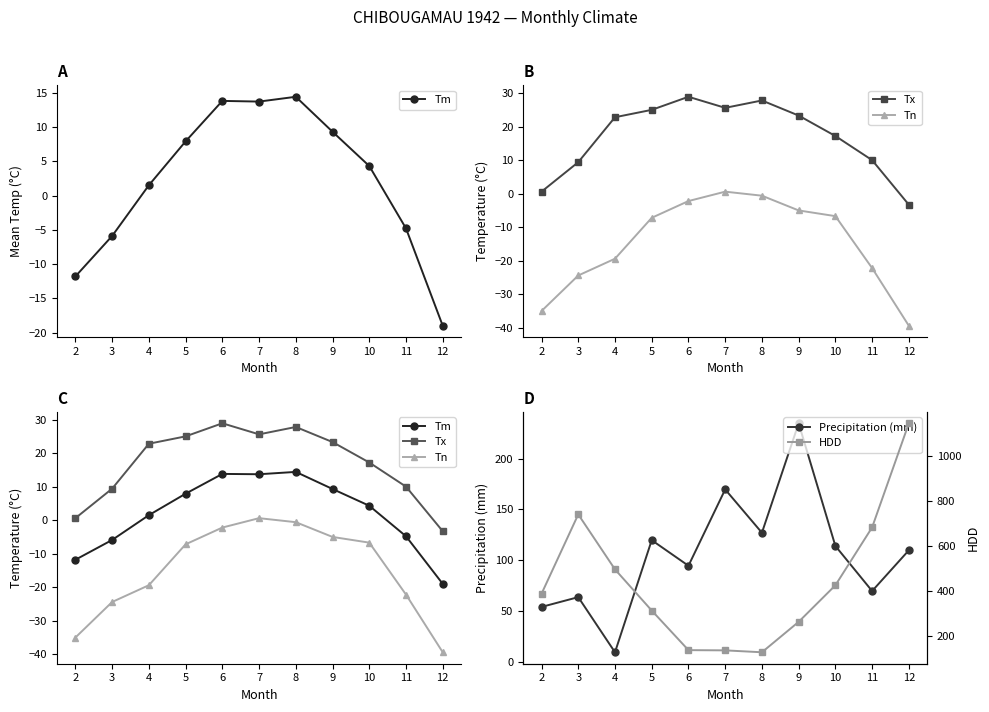

What is the value of the Tm point at the 3rd from the left?

1.5